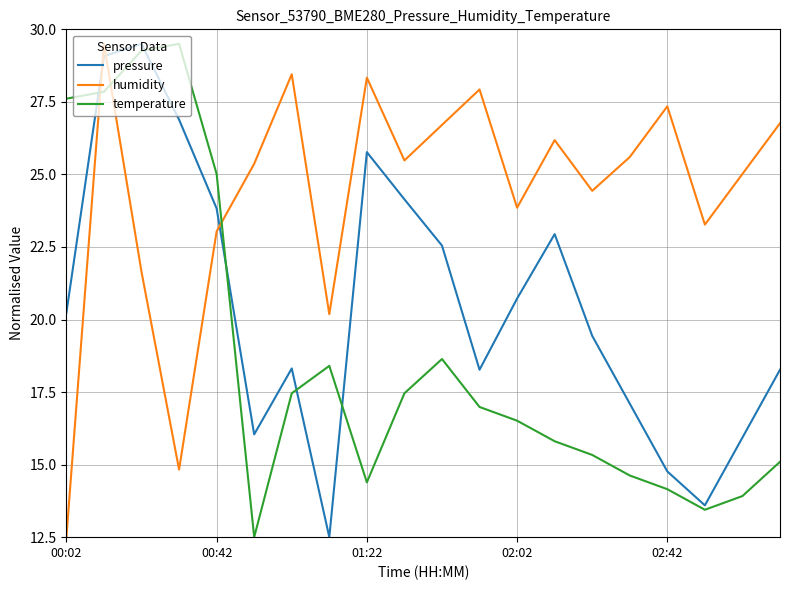

Count the number of categories in the chart.

20